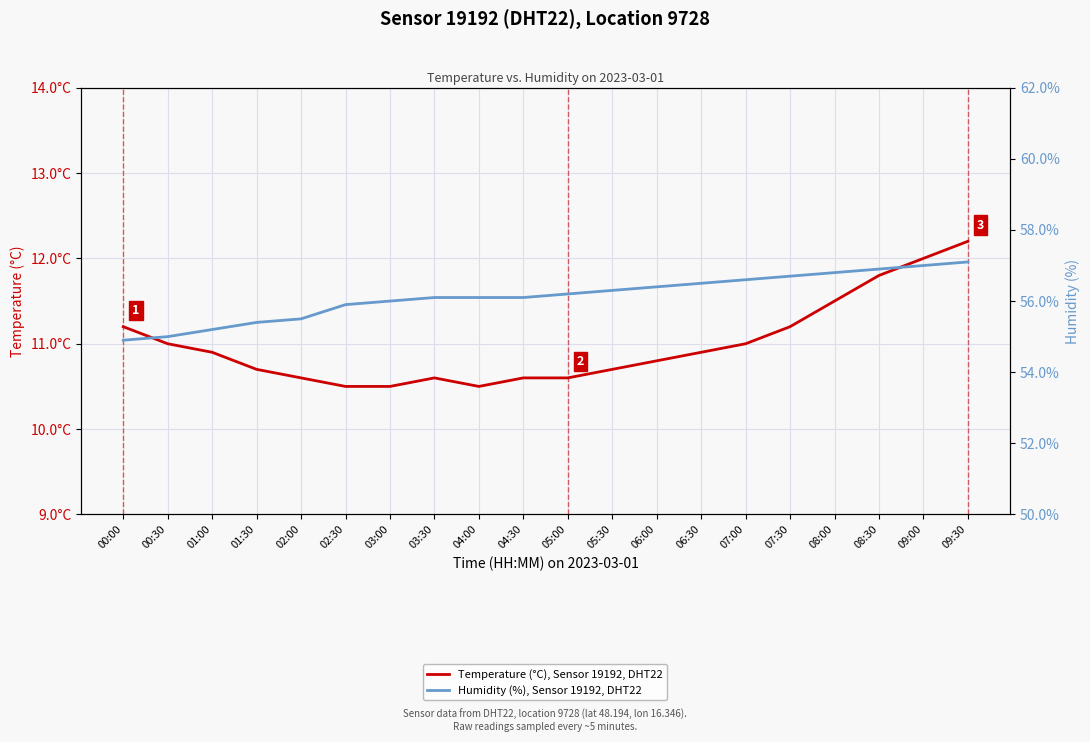

Is it true that Humidity (%), Sensor 19192, DHT22 equals 55.4 at 01:30?

True